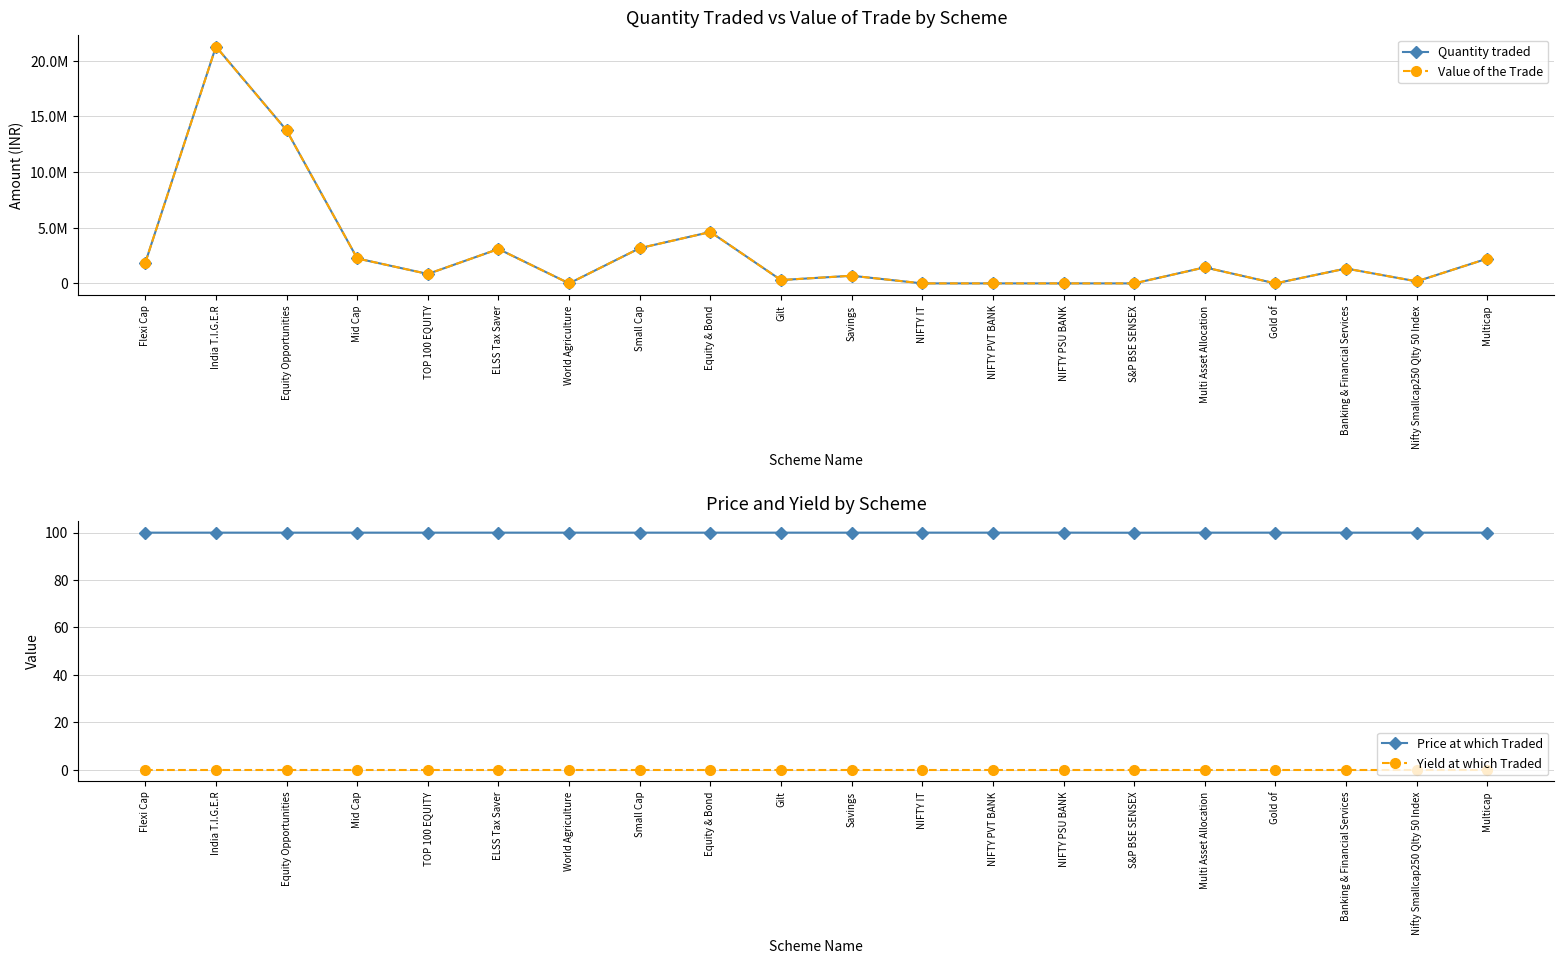

At which category does the chart reach its minimum across all series?

Flexi Cap